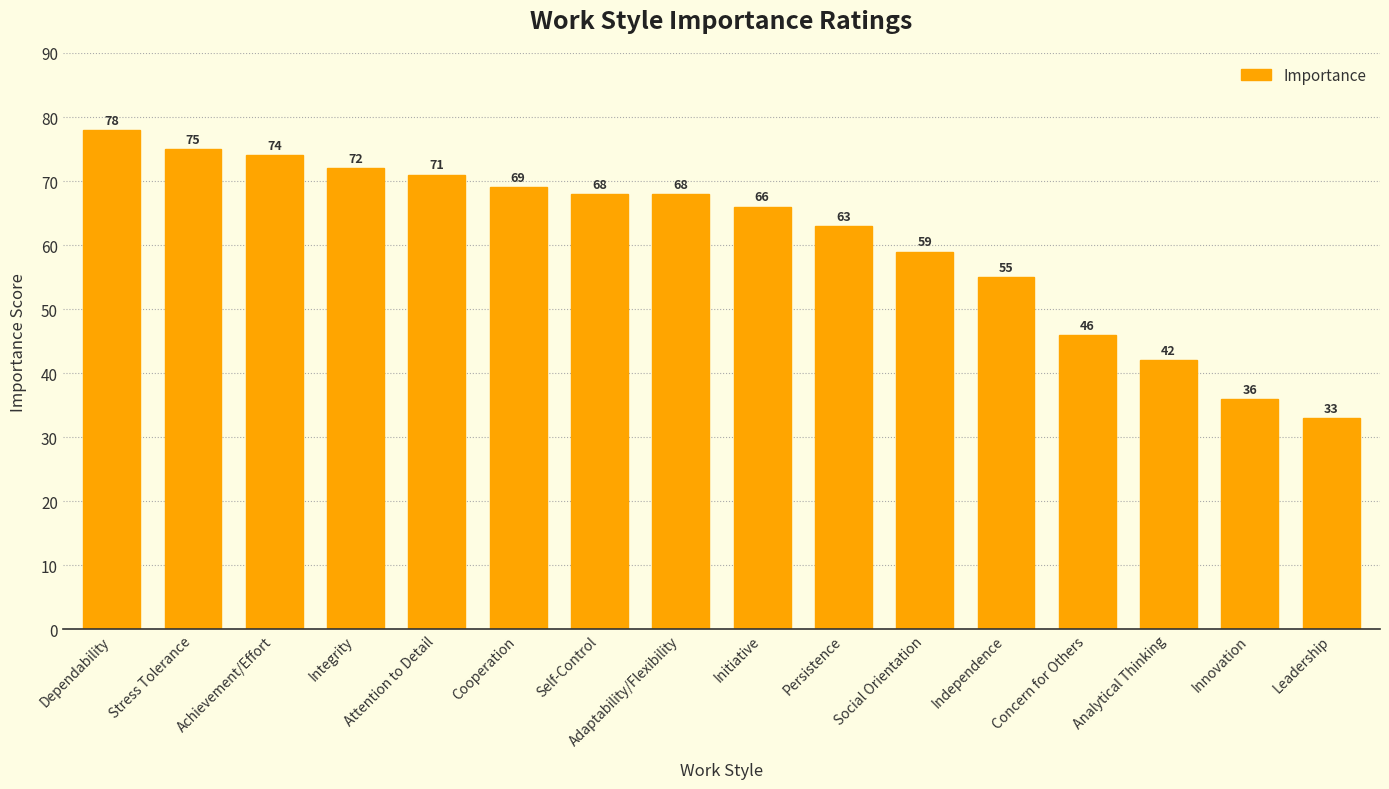

What is the sum of the values at Integrity and Stress Tolerance?

147